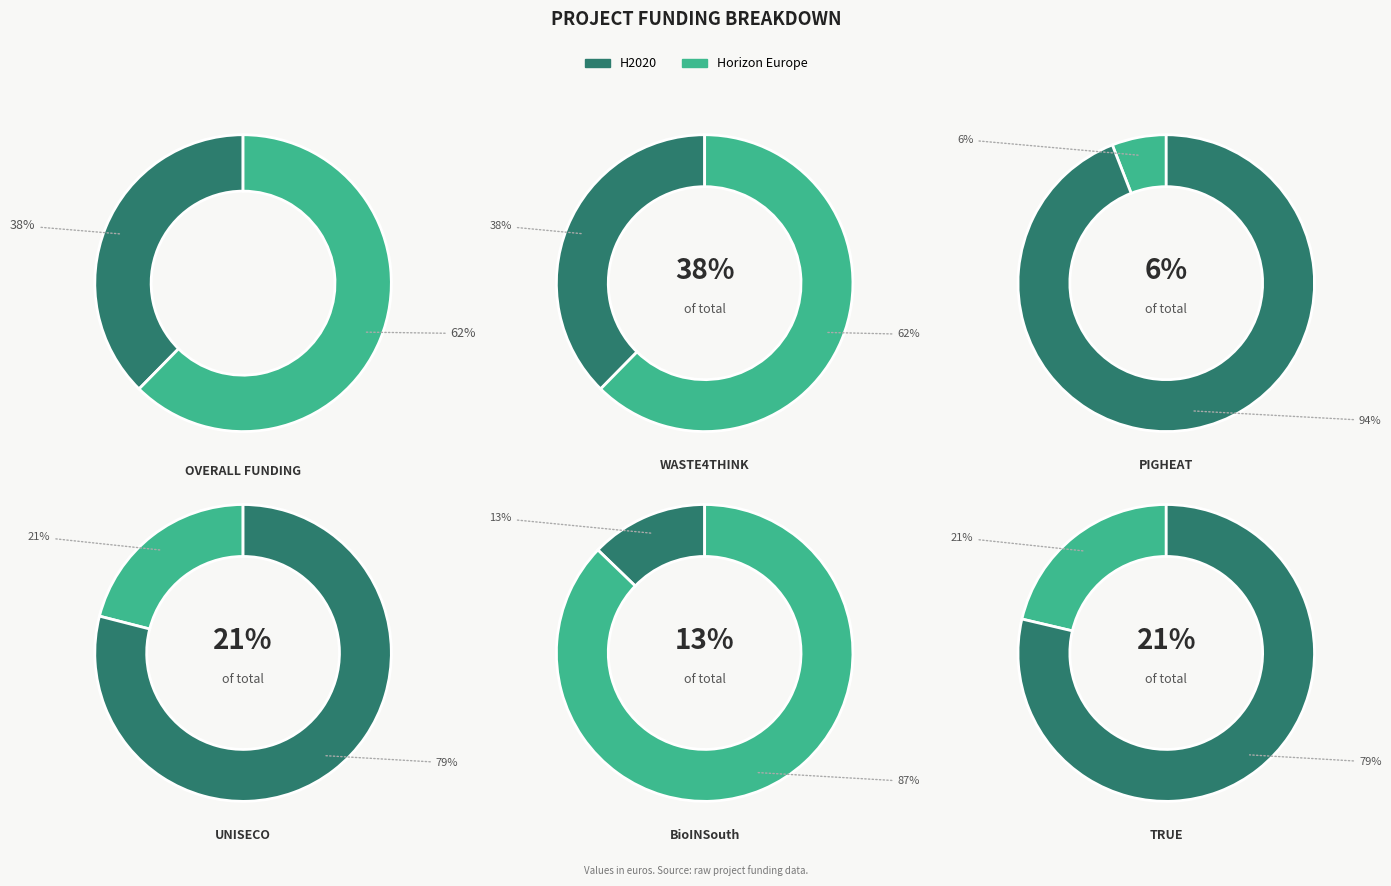

Is Waste4Think the majority of the pie?

No